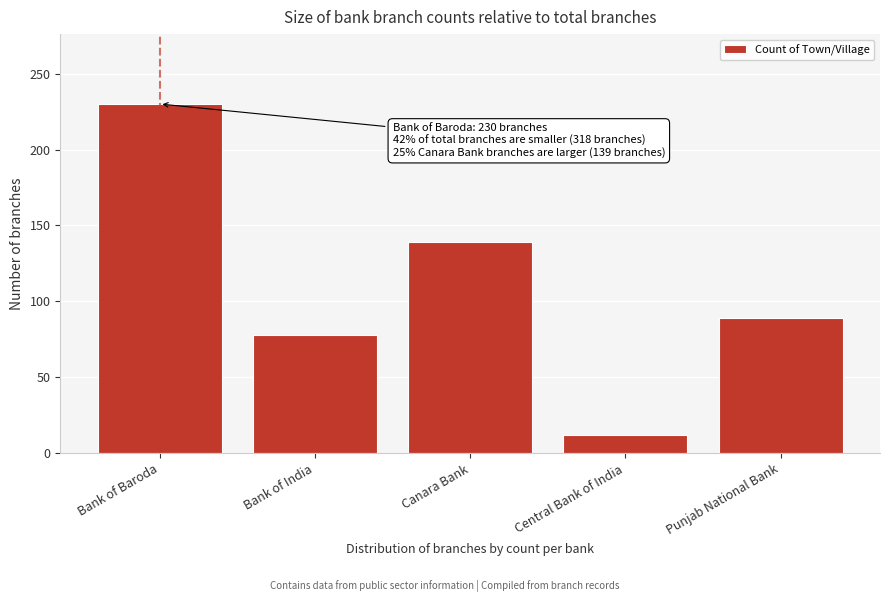

Reading left to right, what are all the values shown in this chart?

Bank of Baroda=230	Bank of India=78	Canara Bank=139	Central Bank of India=12	Punjab National Bank=89